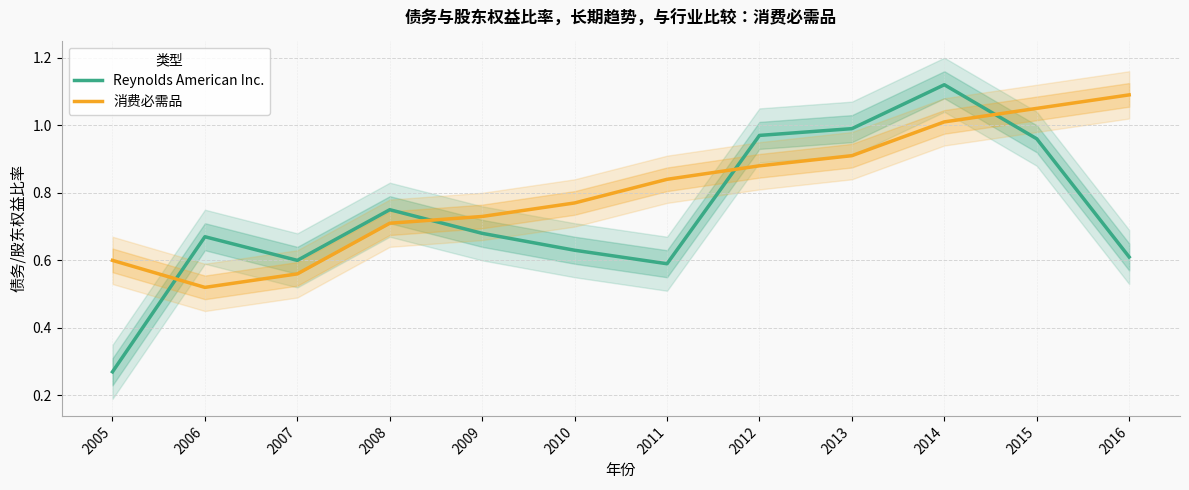

What is the sum of the 消费必需品 values at 2010 and 2006?

1.3